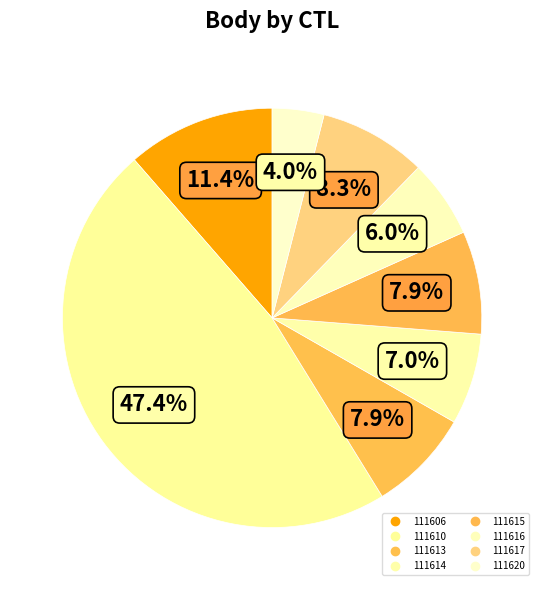

Is there any slice that represents more than half of the pie?

No